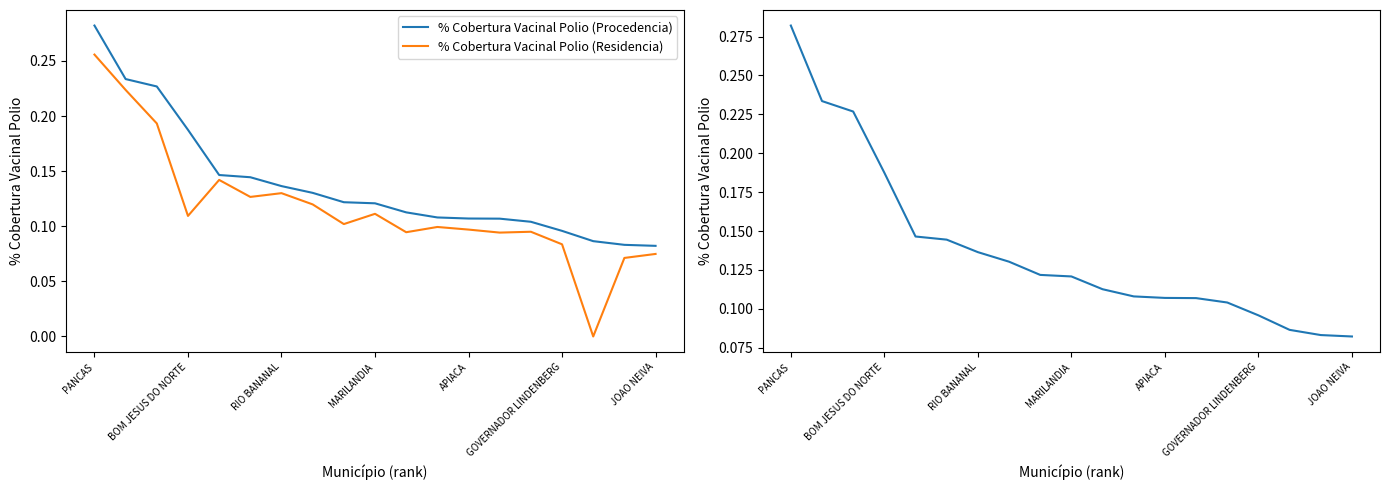

True or false: % Cobertura Vacinal Polio (Procedencia) and % Cobertura Vacinal Polio (Residencia) intersect in this chart.

False